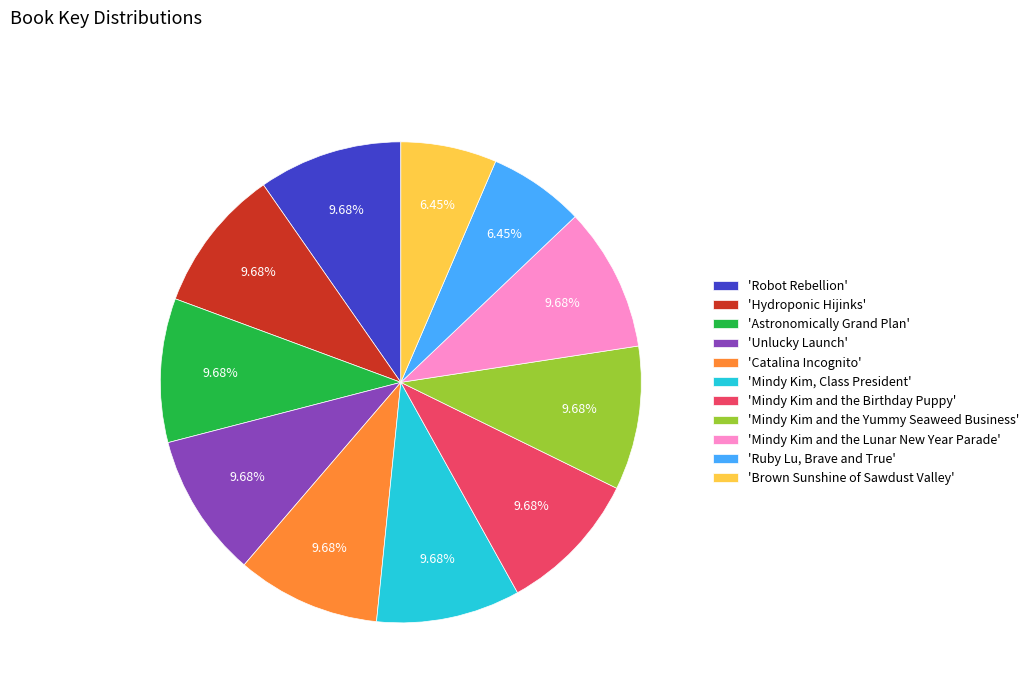

Do 'Mindy Kim and the Birthday Puppy' and 'Catalina Incognito' together represent more than half of the pie?

No